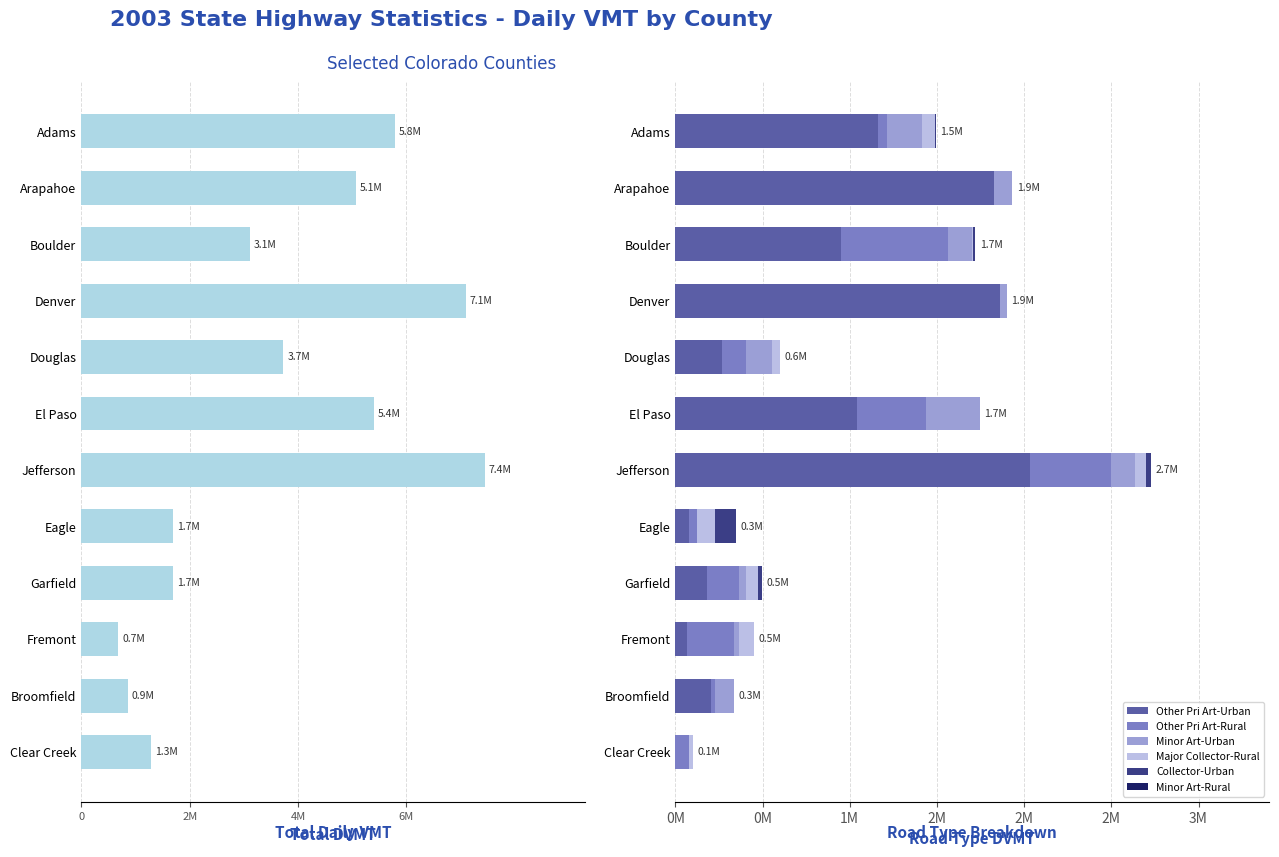

Which category has the lowest value in the Major Collector-Rural series?

Denver